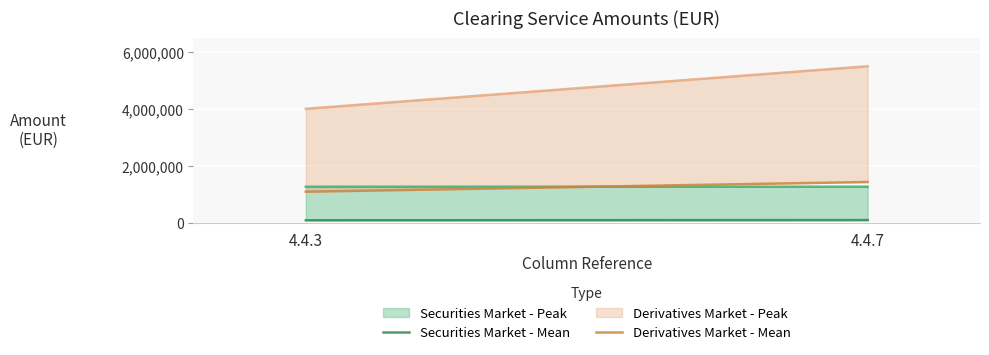

What is the maximum value for Derivatives Market - Mean?

1435360.1